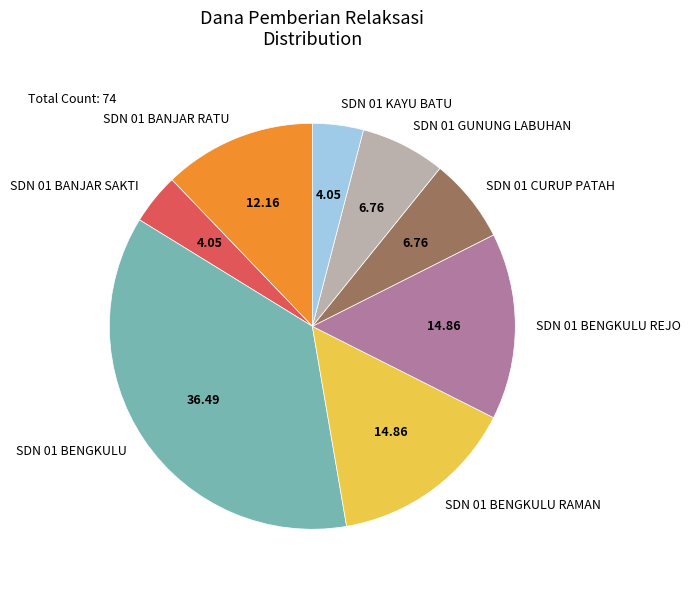

Is SDN 01 BENGKULU REJO the majority of the pie?

No